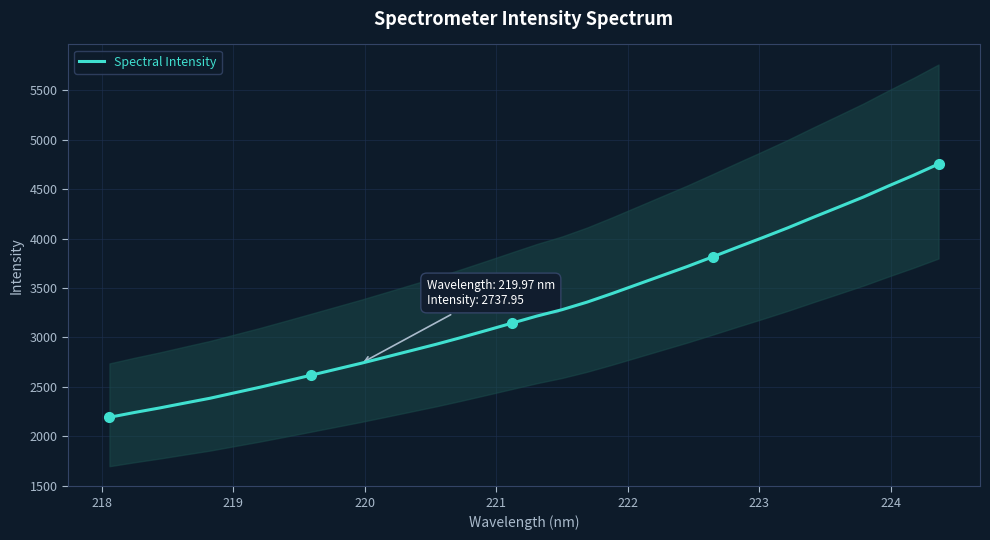

What is the minimum value for Spectral Intensity?

2192.1